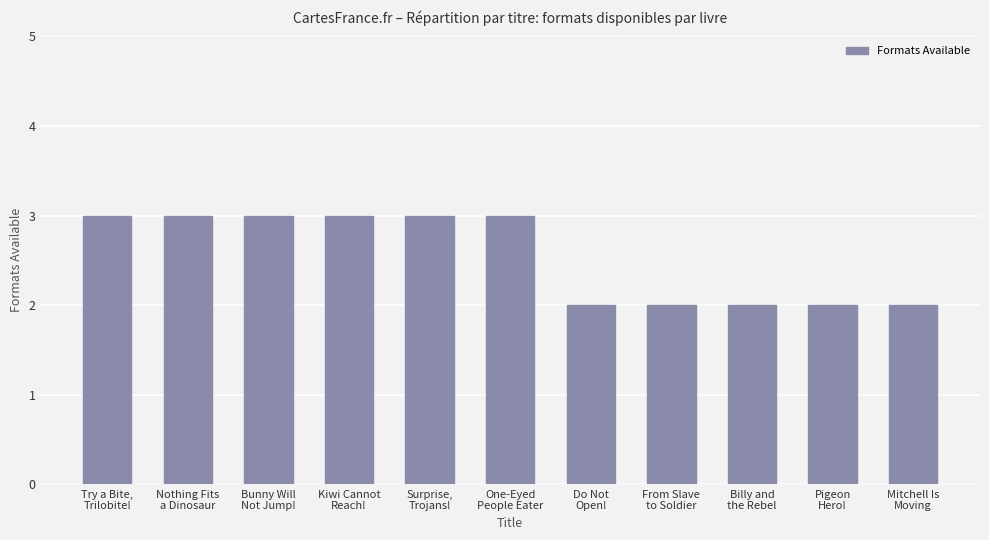

What position from the left is Try a Bite,
Trilobite!?

1